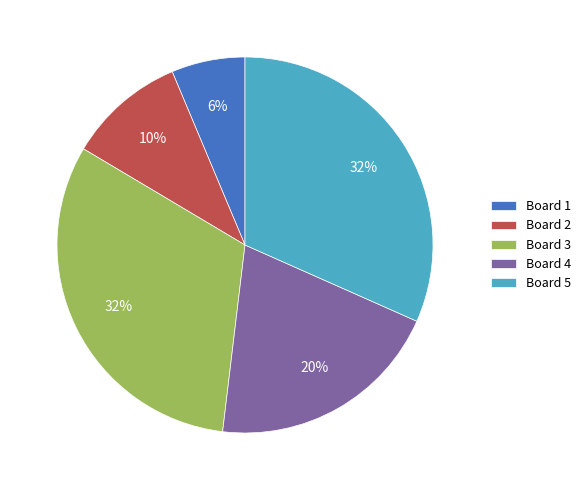

Is there any slice that represents more than half of the pie?

No